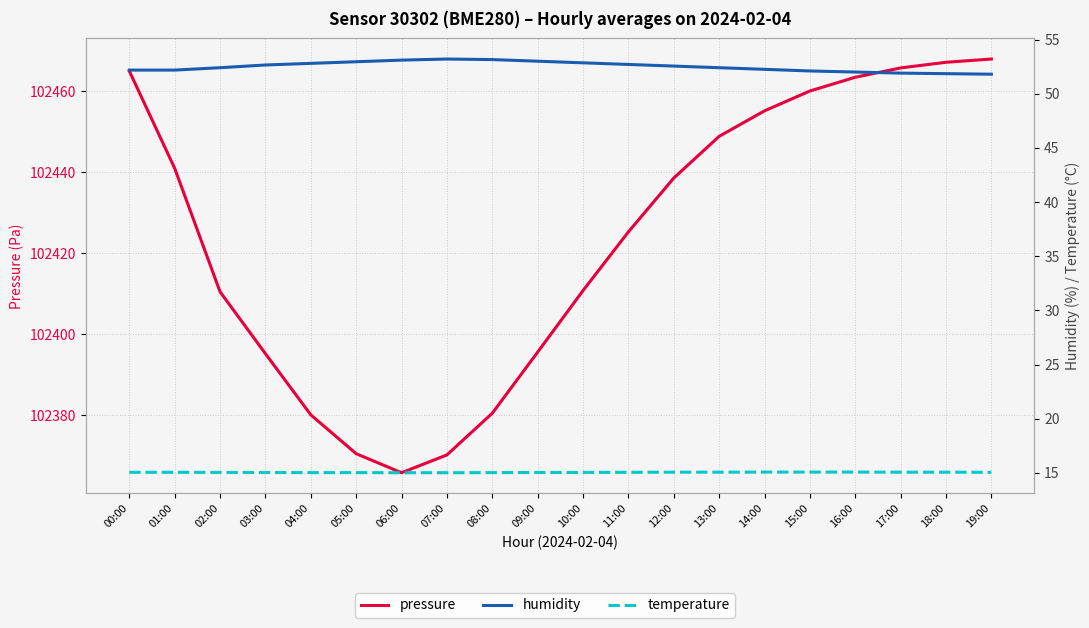

True or false: temperature and humidity cross at least once.

False